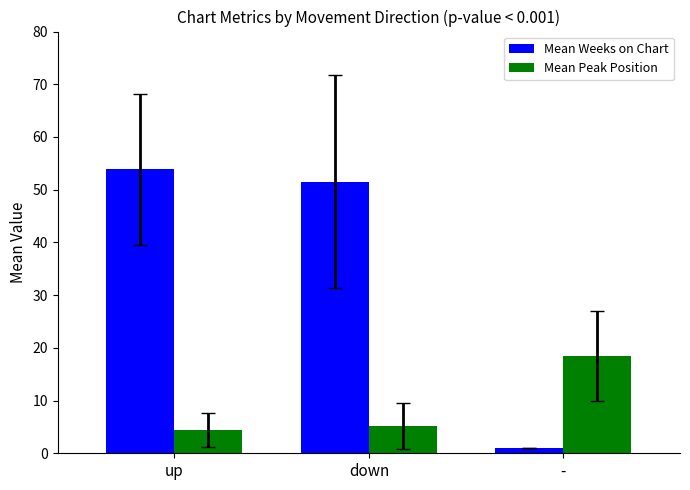

At which category does the chart reach its peak across all series?

up